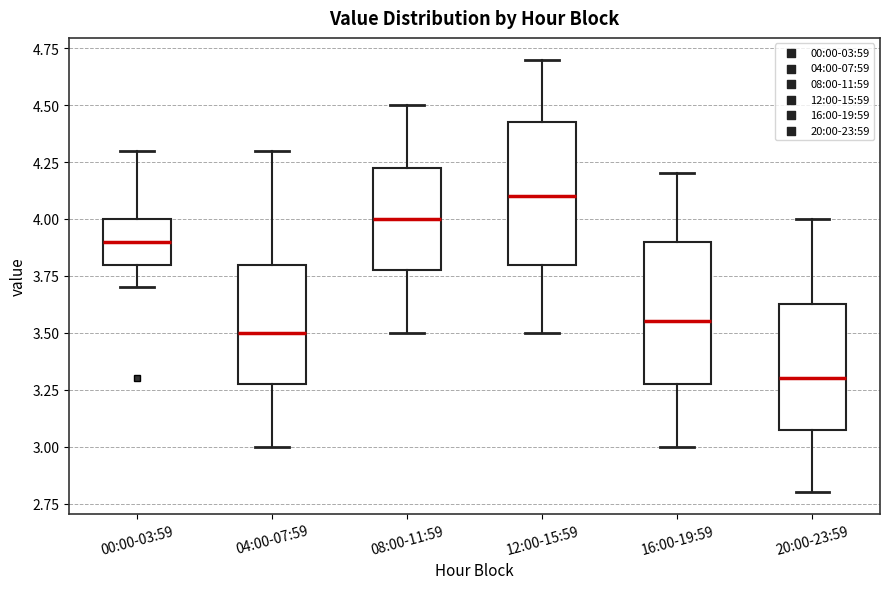

Where does the median line of the box for 00:00-03:59 sit on the y-axis? The values are not printed on the chart, so give them approximately, as read against the axis.

3.90